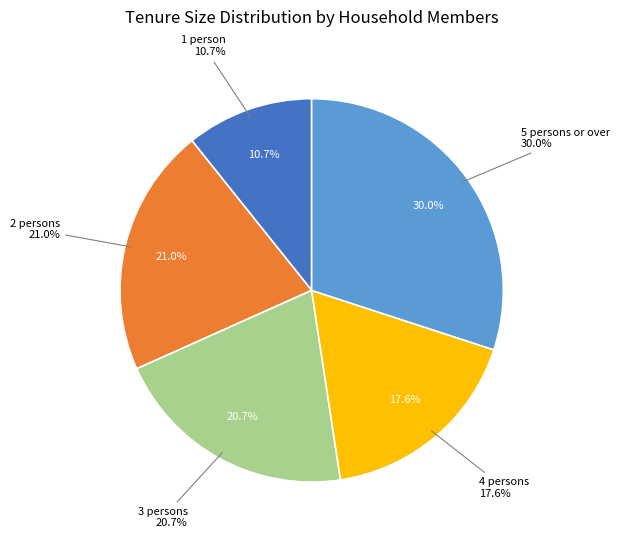

To the nearest percent, what is the combined percentage of 4 persons and 2 persons?

39%